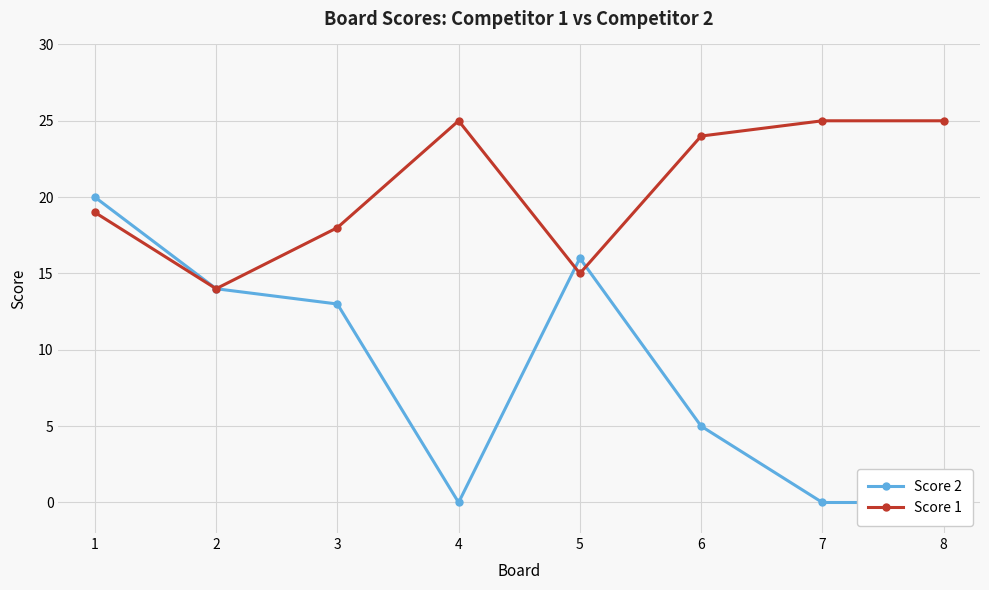

What is the value of the Score 1 point at the 7th from the left?

25